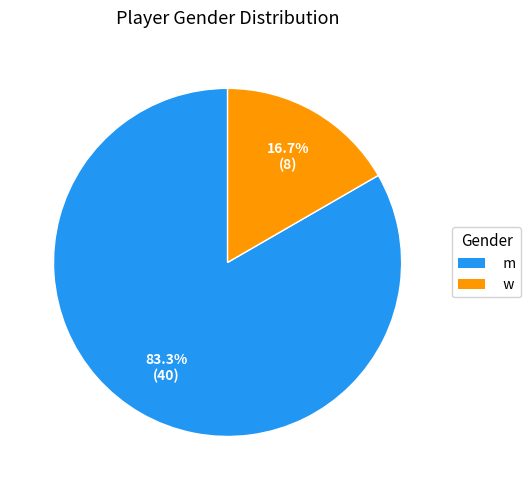

To the nearest percent, what portion does w represent?

17%